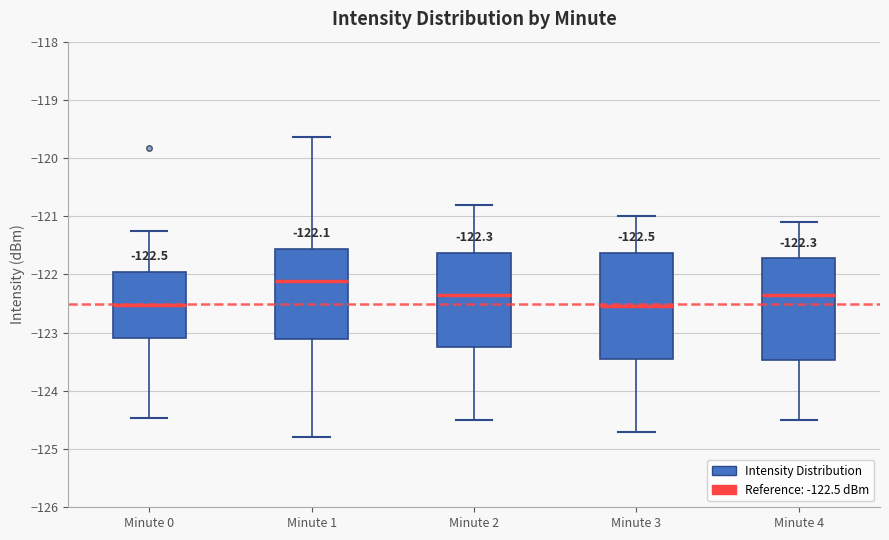

Which box's median line is the highest?

Minute 1